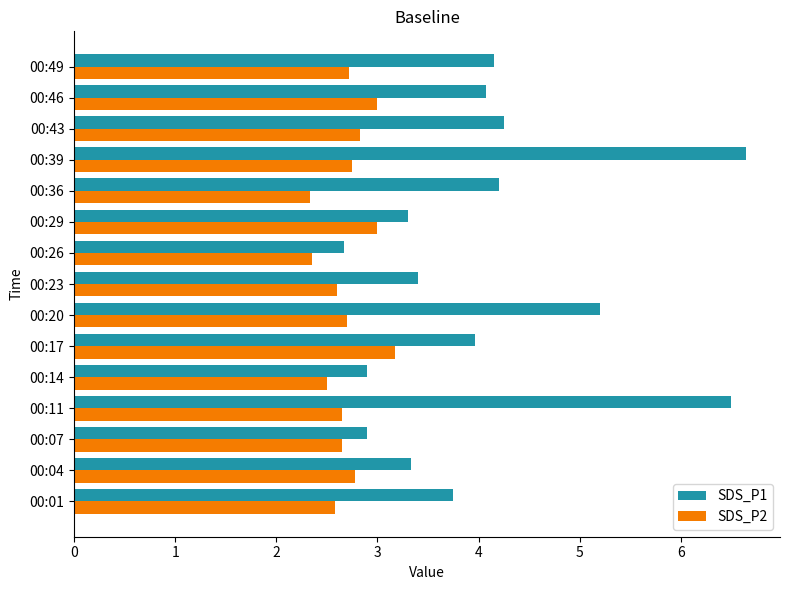

The SDS_P2 series shows 3.6 at 00:23. True or false?

False